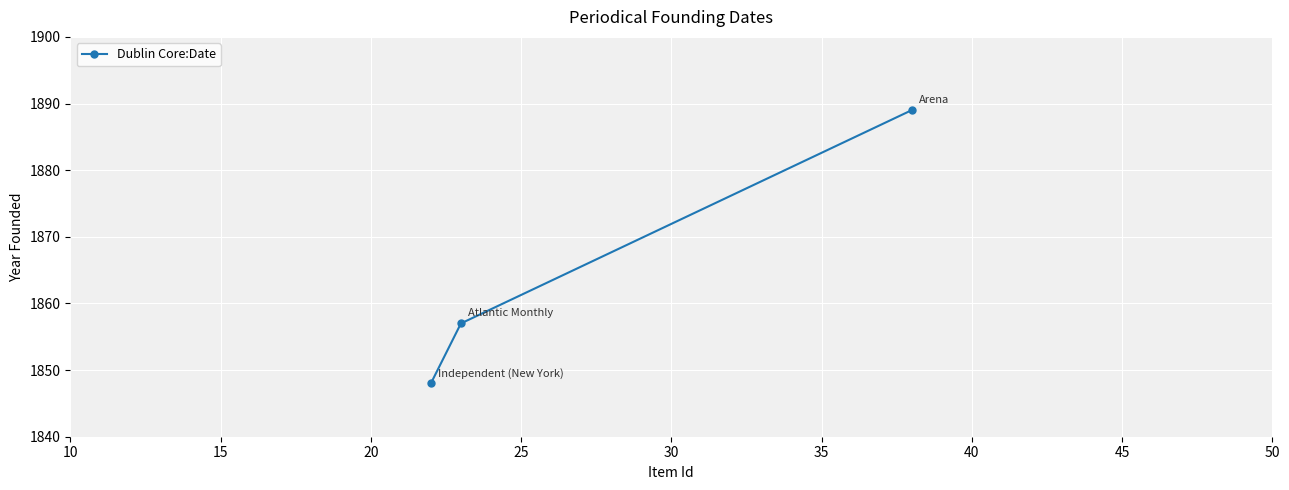

What is the sum of all values?

5594